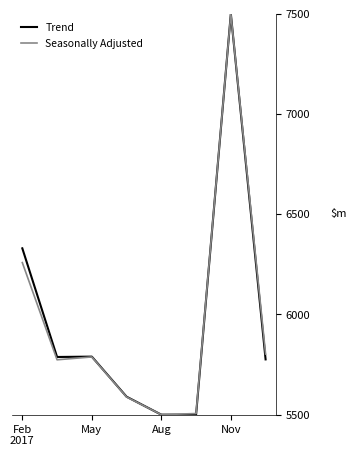

What is the minimum value shown in the chart?

5500.0